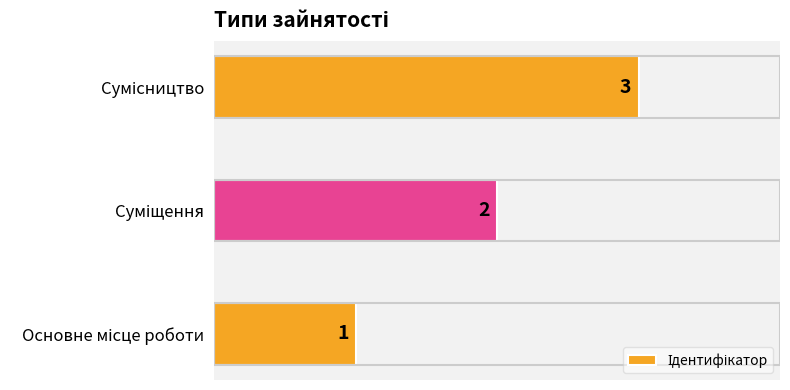

What is the smallest value displayed?

1